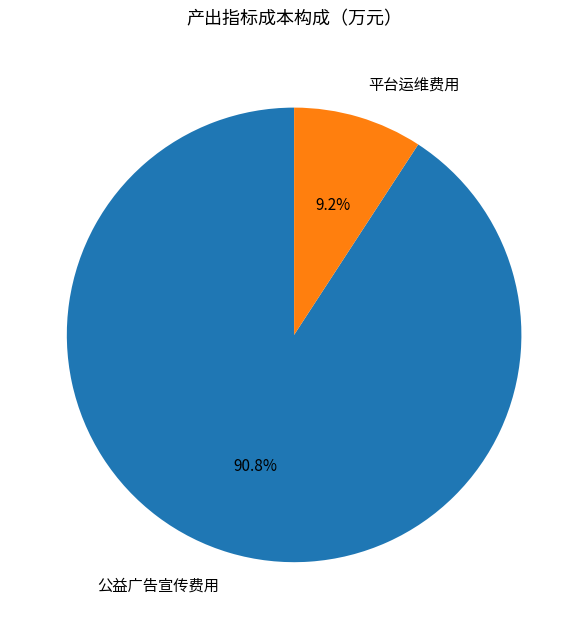

What is the smallest slice in the pie chart?

平台运维费用